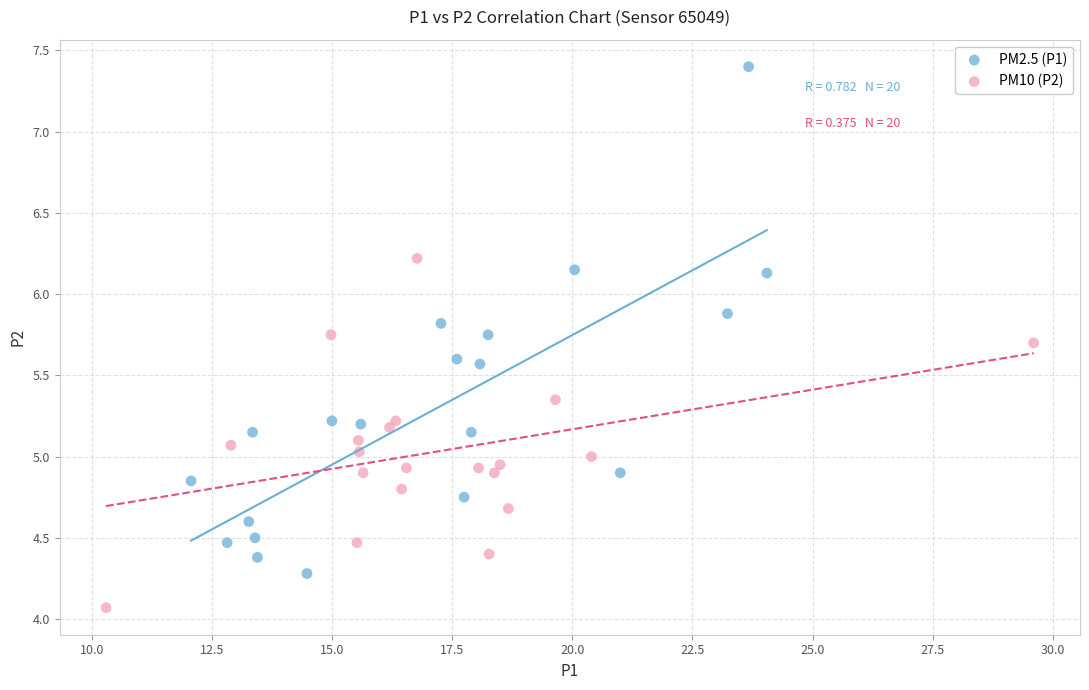

Which series reaches the minimum Y coordinate?

PM10 (P2)